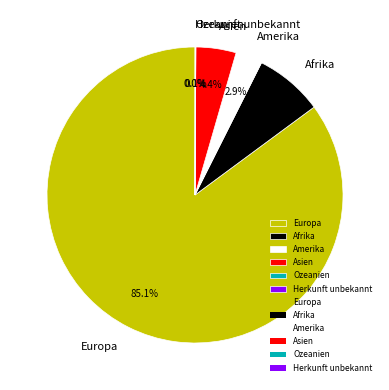

Which category accounts for the majority?

Europa